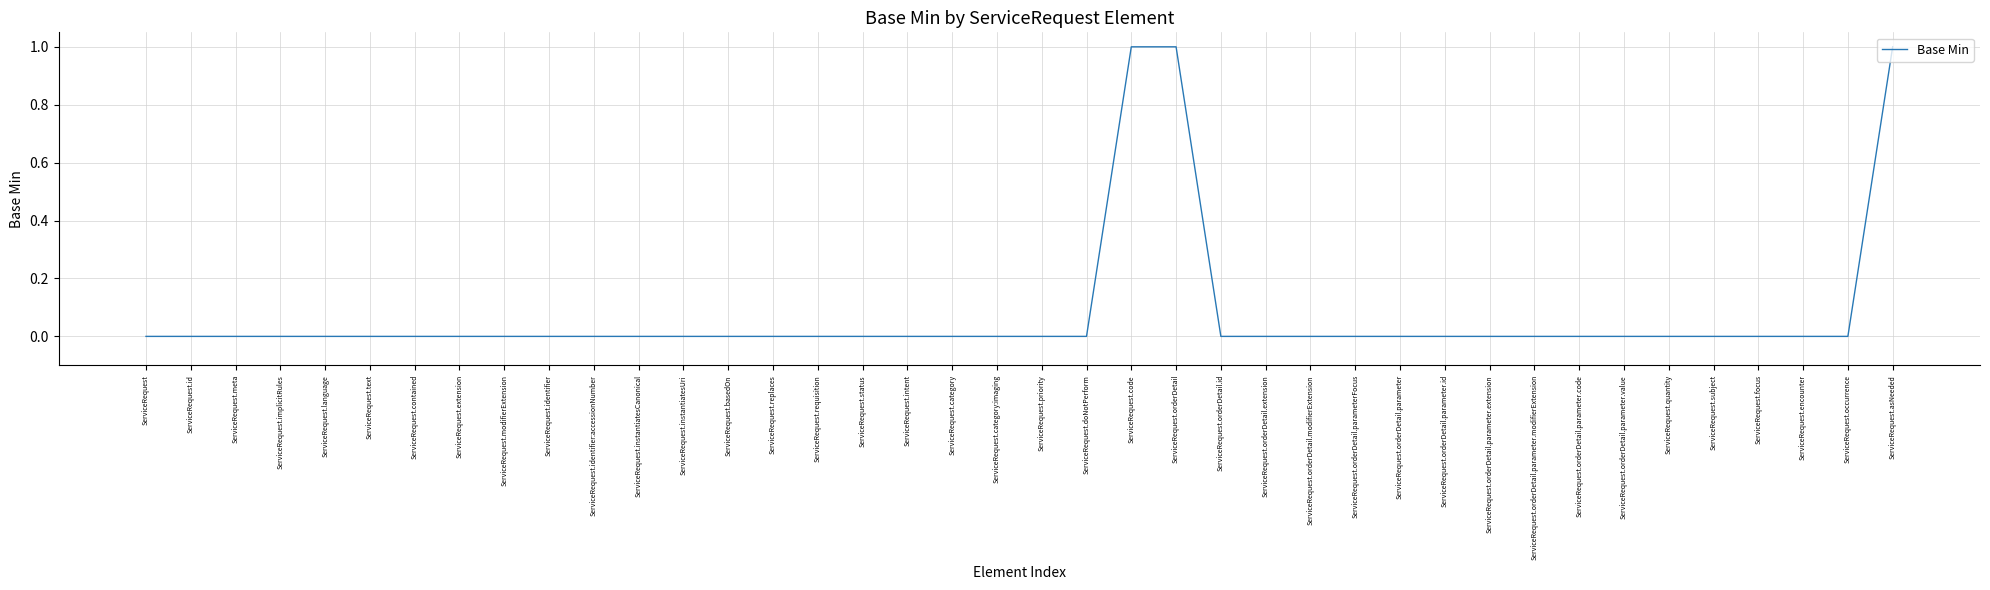

Reading left to right, transcribe all the data shown in this chart.

ServiceRequest=0	ServiceRequest.id=0	ServiceRequest.meta=0	ServiceRequest.implicitRules=0	ServiceRequest.language=0	ServiceRequest.text=0	ServiceRequest.contained=0	ServiceRequest.extension=0	ServiceRequest.modifierExtension=0	ServiceRequest.identifier=0	ServiceRequest.identifier:accessionNumber=0	ServiceRequest.instantiatesCanonical=0	ServiceRequest.instantiatesUri=0	ServiceRequest.basedOn=0	ServiceRequest.replaces=0	ServiceRequest.requisition=0	ServiceRequest.status=0	ServiceRequest.intent=0	ServiceRequest.category=0	ServiceRequest.category:imaging=0	ServiceRequest.priority=0	ServiceRequest.doNotPerform=0	ServiceRequest.code=1	ServiceRequest.orderDetail=1	ServiceRequest.orderDetail.id=0	ServiceRequest.orderDetail.extension=0	ServiceRequest.orderDetail.modifierExtension=0	ServiceRequest.orderDetail.parameterFocus=0	ServiceRequest.orderDetail.parameter=0	ServiceRequest.orderDetail.parameter.id=0	ServiceRequest.orderDetail.parameter.extension=0	ServiceRequest.orderDetail.parameter.modifierExtension=0	ServiceRequest.orderDetail.parameter.code=0	ServiceRequest.orderDetail.parameter.value=0	ServiceRequest.quantity=0	ServiceRequest.subject=0	ServiceRequest.focus=0	ServiceRequest.encounter=0	ServiceRequest.occurrence=0	ServiceRequest.asNeeded=1